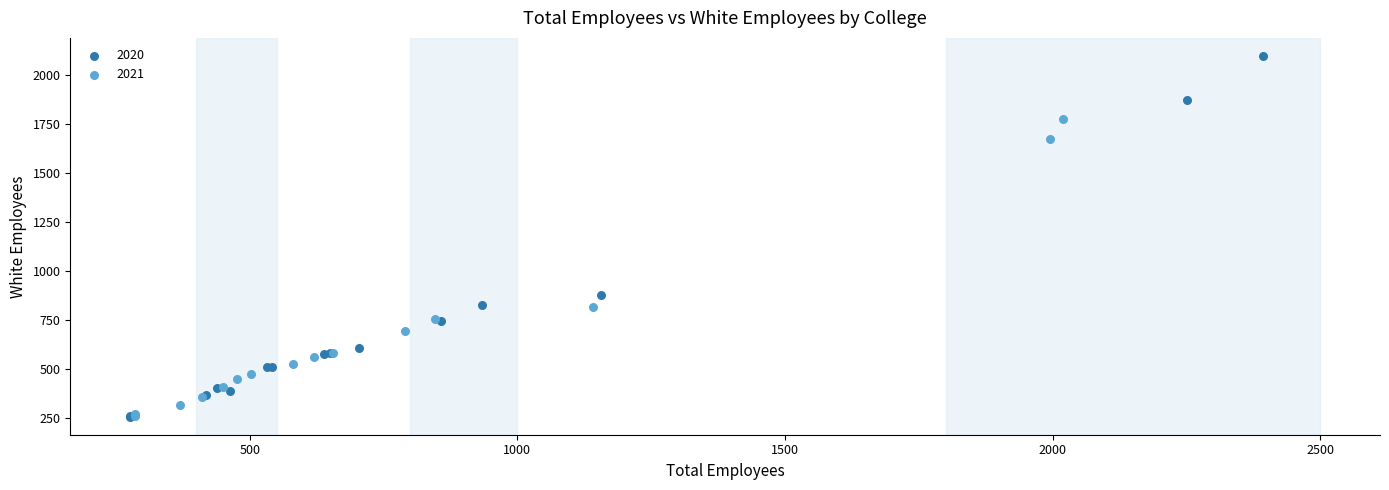

Which series contains the highest Y value?

2020